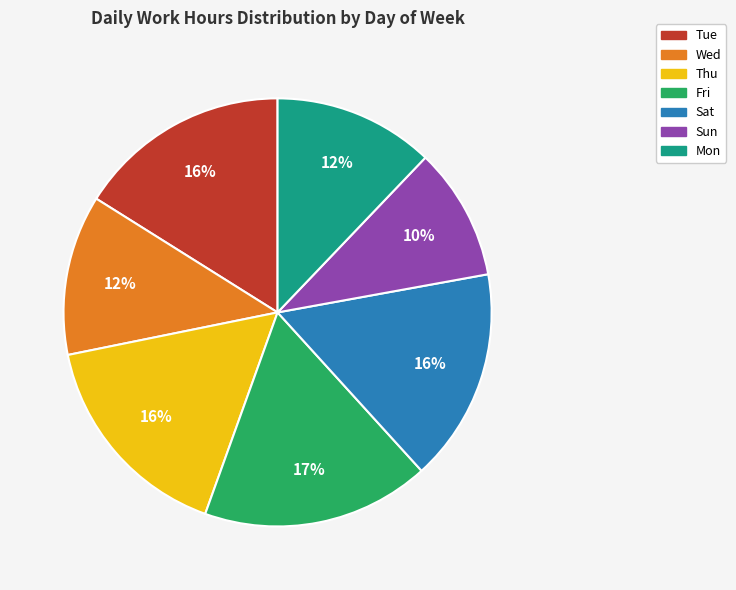

What is the largest slice in the pie chart?

Fri